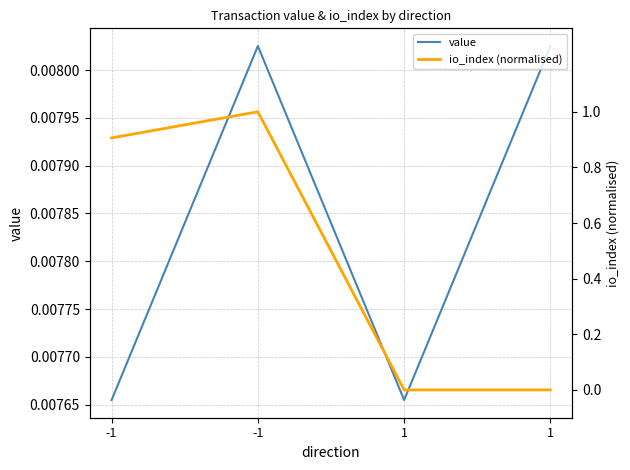

Which series has the largest range (max minus min)?

io_index (normalised)